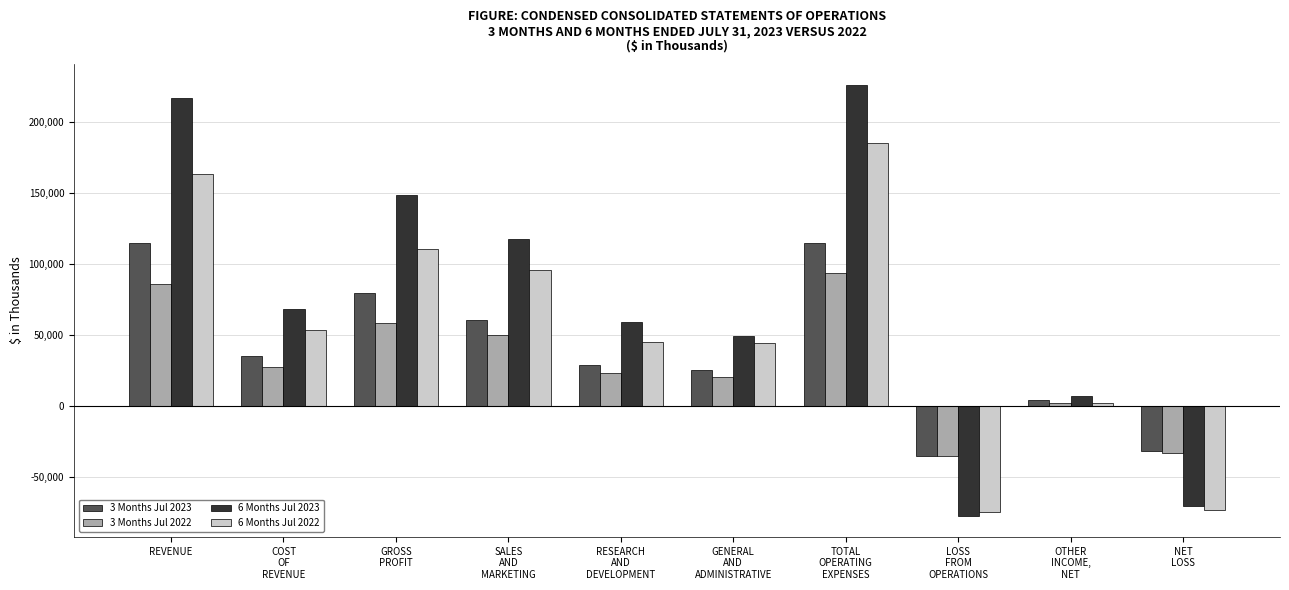

At how many categories does at least one series exceed 103663?

4